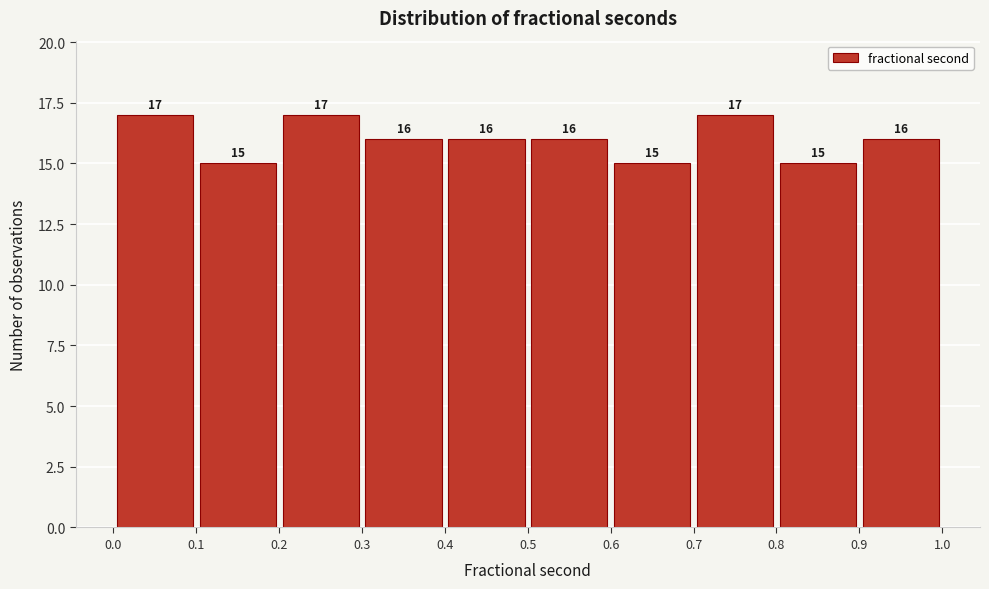

How tall is the bar that spans 0.9 to 1.0 on the x-axis?

16